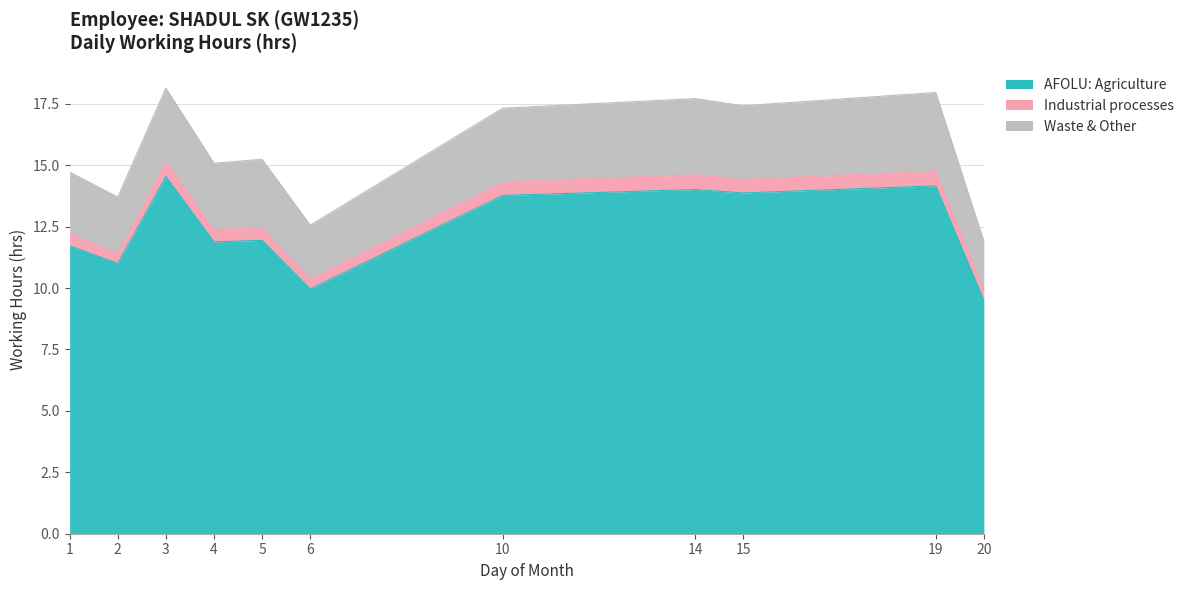

How many lines are shown in the chart?

3